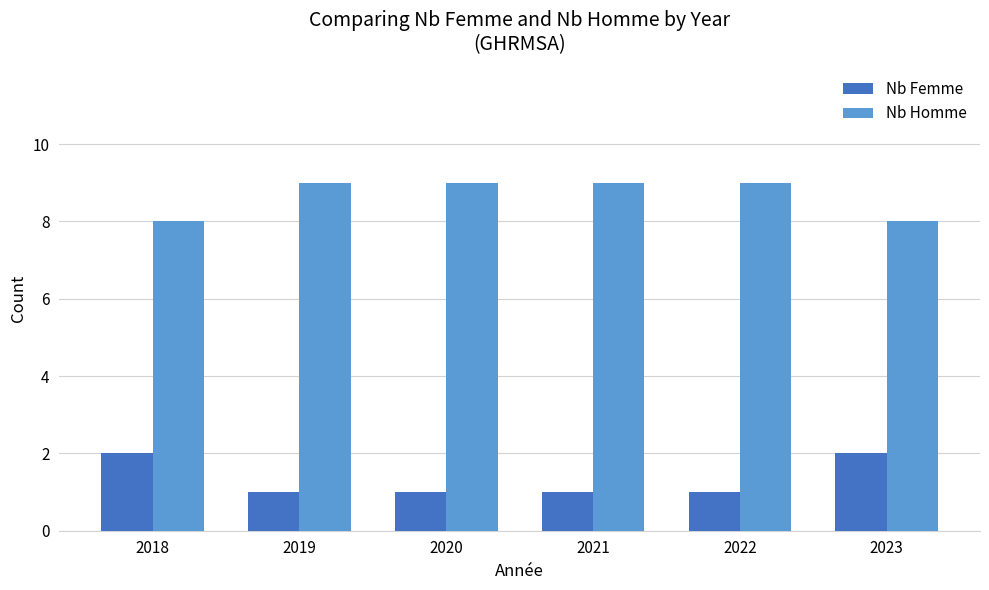

What is the maximum value for Nb Homme?

9